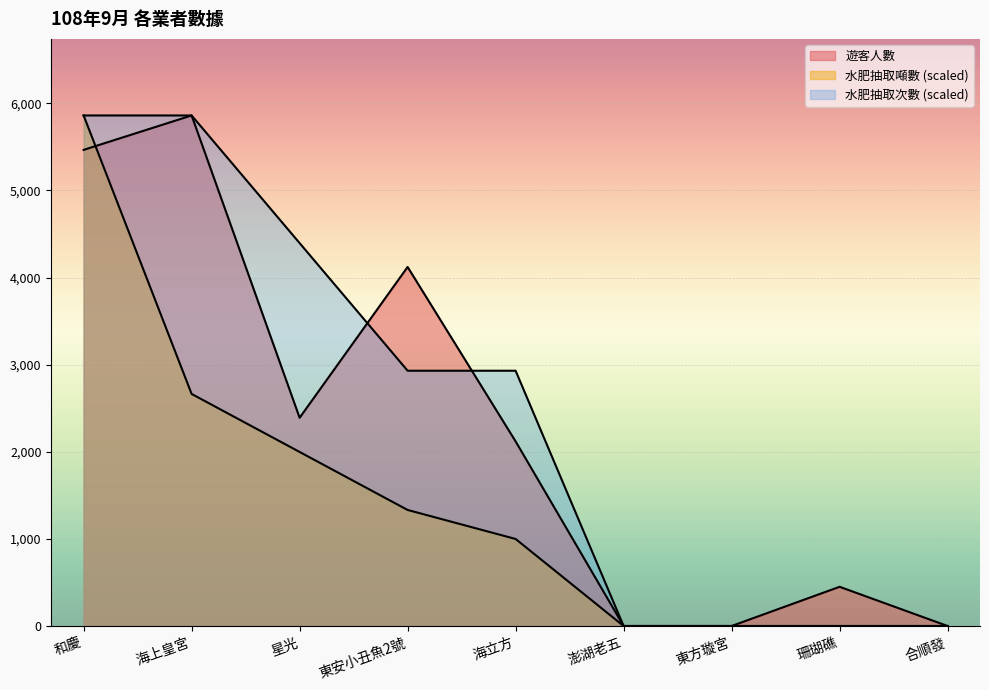

The value of 遊客人數 at 澎湖老五 is 1796.5. True or false?

False